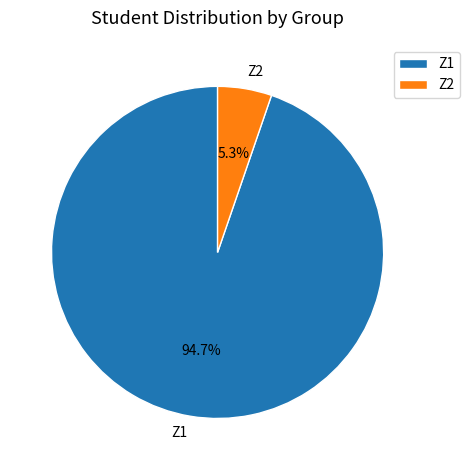

Which has a higher value, Ζ2 or Ζ1?

Ζ1